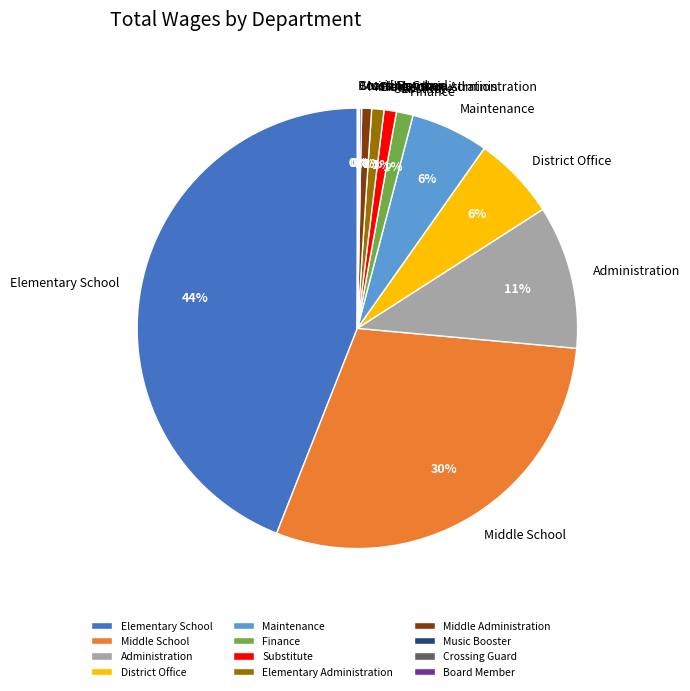

Does Middle Administration account for over 50% of the chart?

No